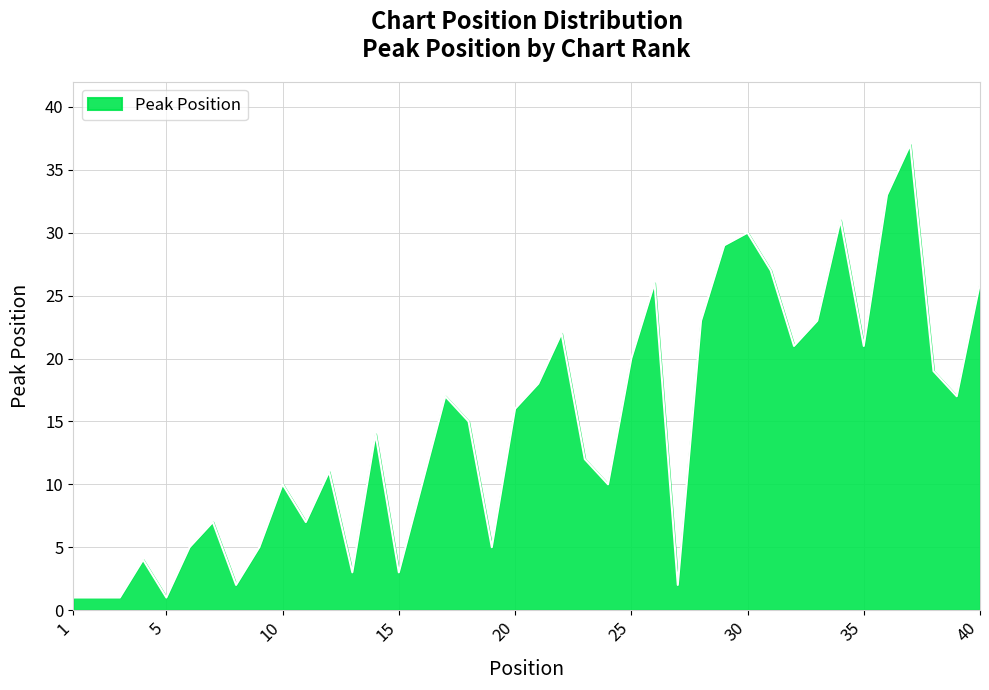

What is the difference between the second highest and minimum values?

32